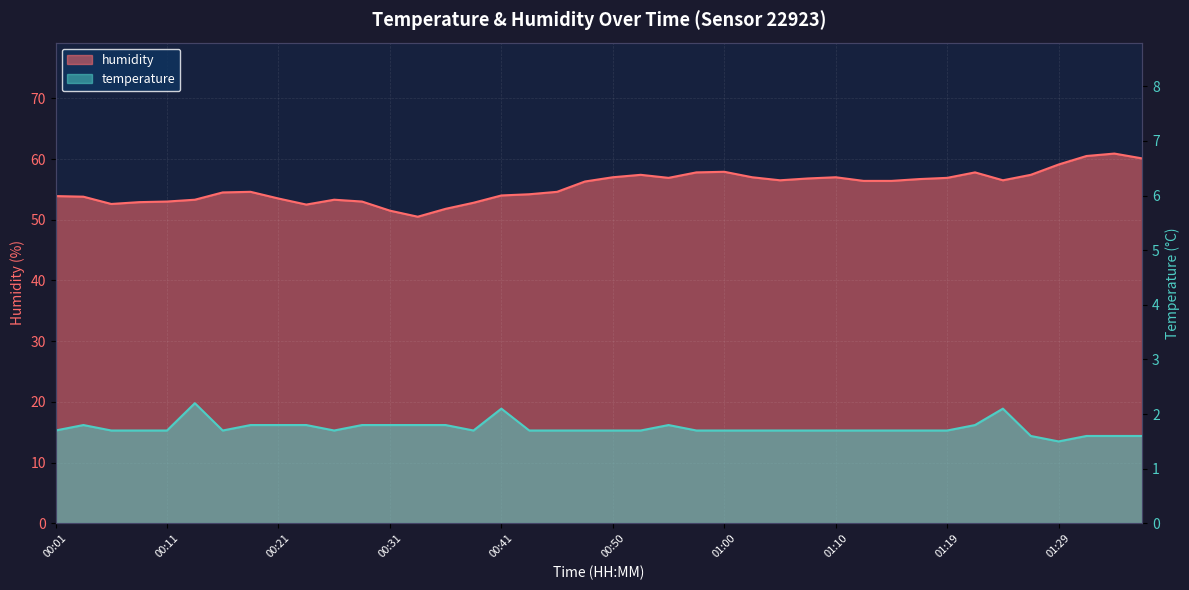

True or false: humidity has more than 1 interior local peaks.

True